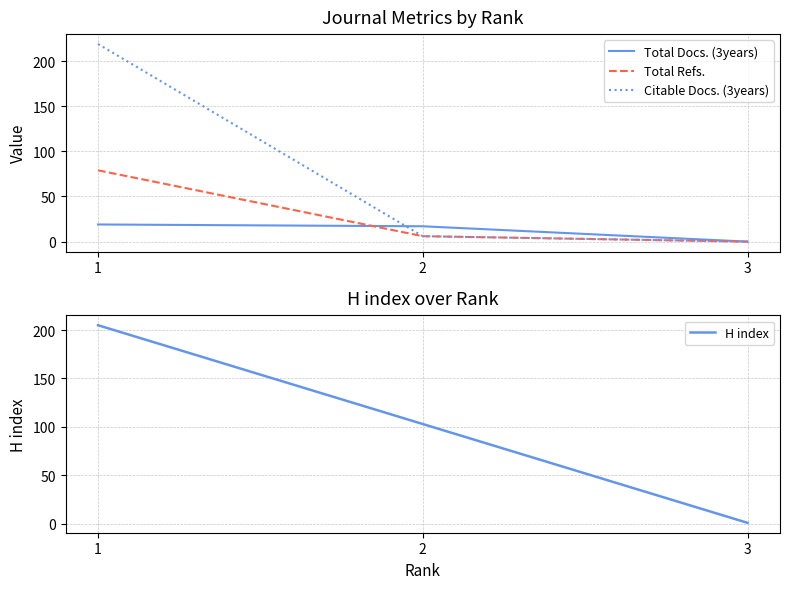

The value of Total Refs. at 2 is 6. True or false?

True